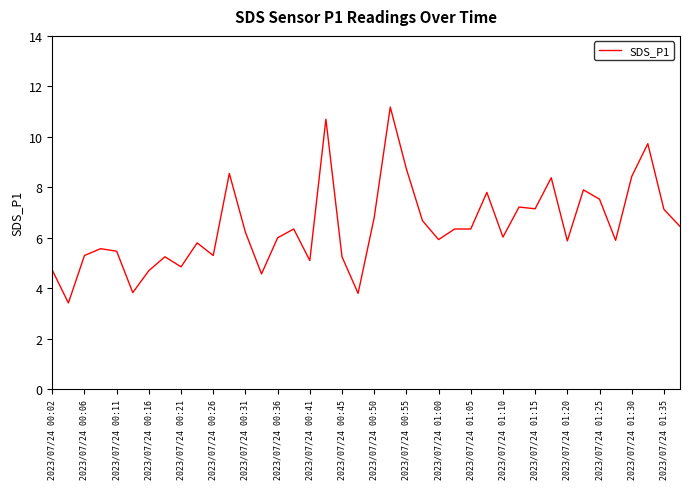

What is the greatest value displayed?

11.2